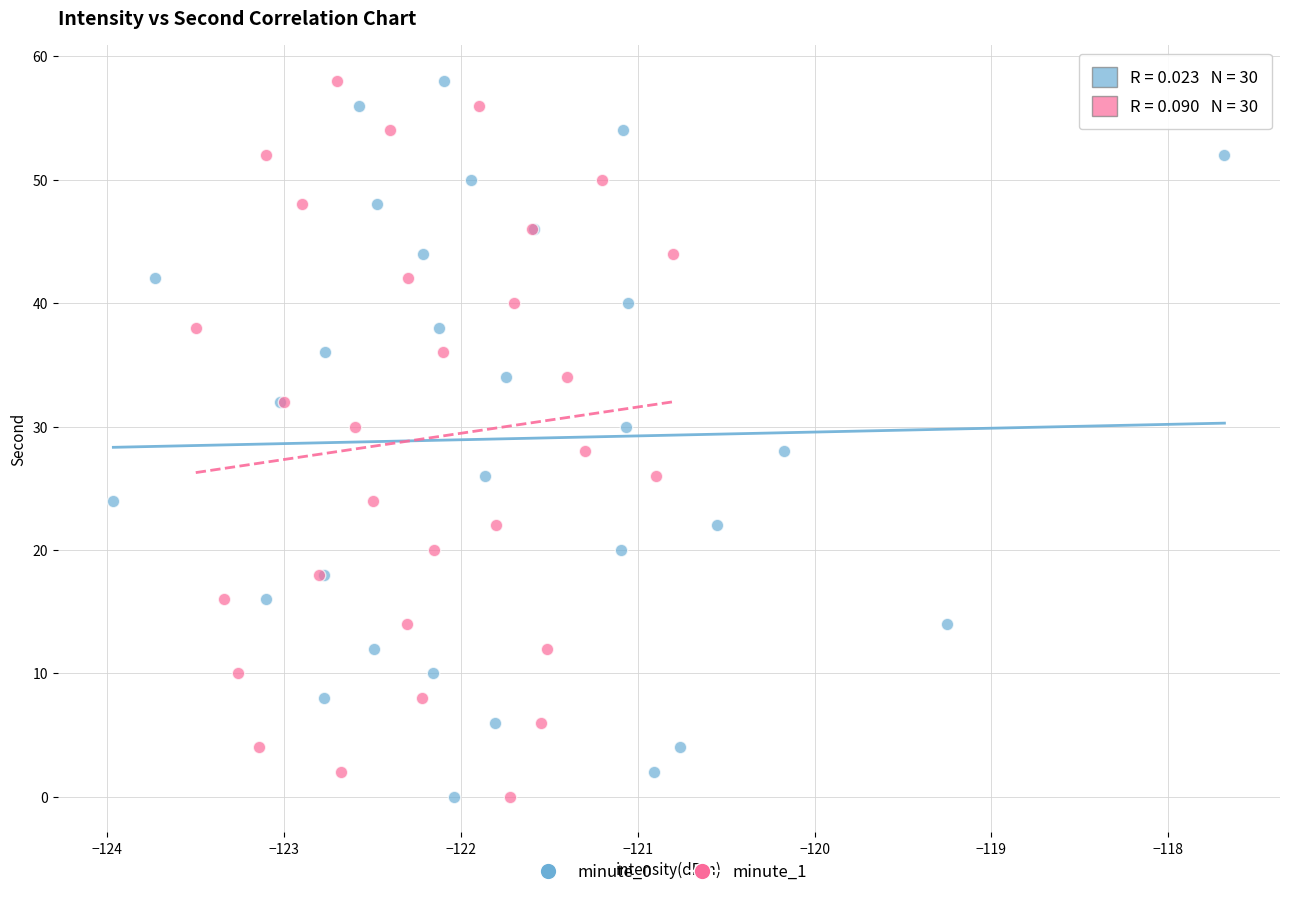

What are all the series names shown in the legend?

minute_0, minute_1